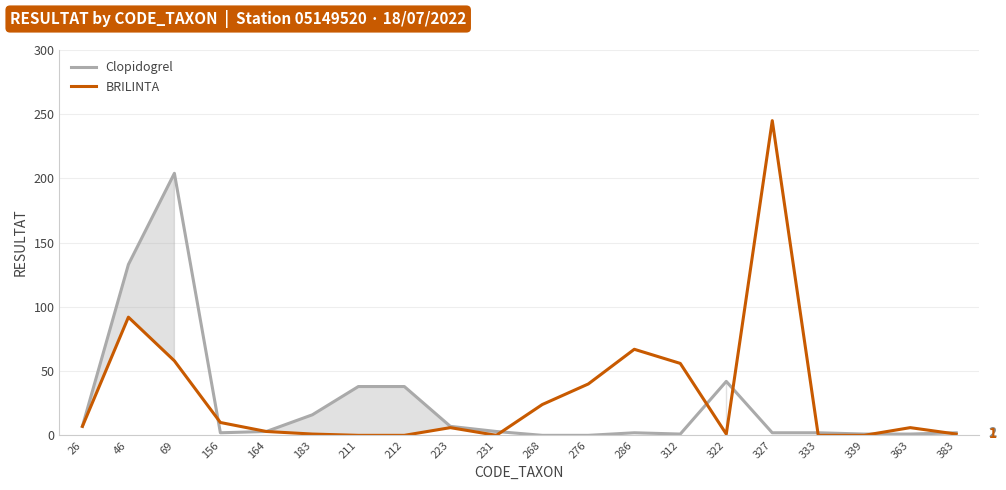

Where is the first local maximum for BRILINTA?

46